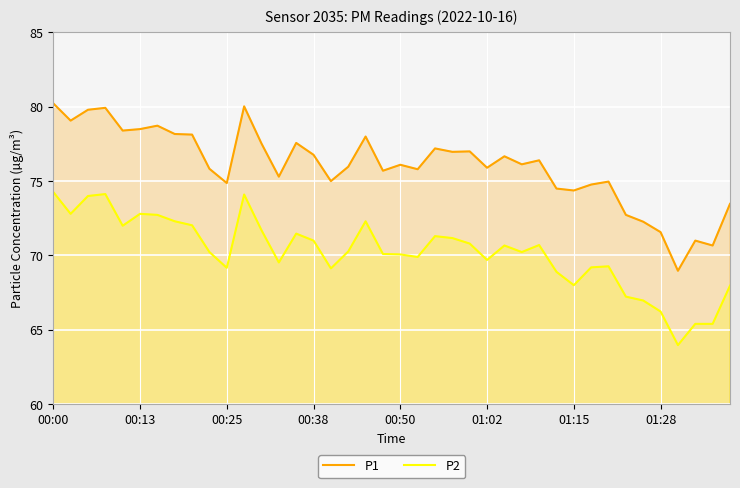

Which series has the largest range (max minus min)?

P1